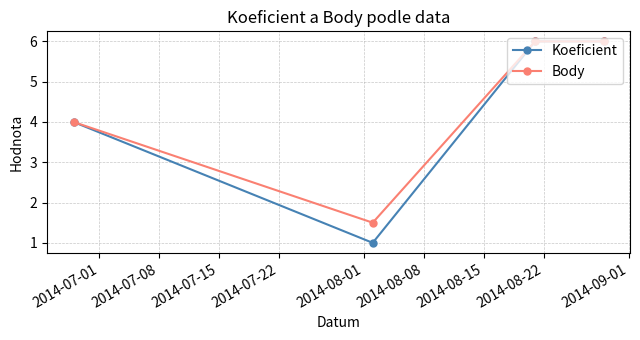

Does the chart display data point markers on the line(s)?

Yes